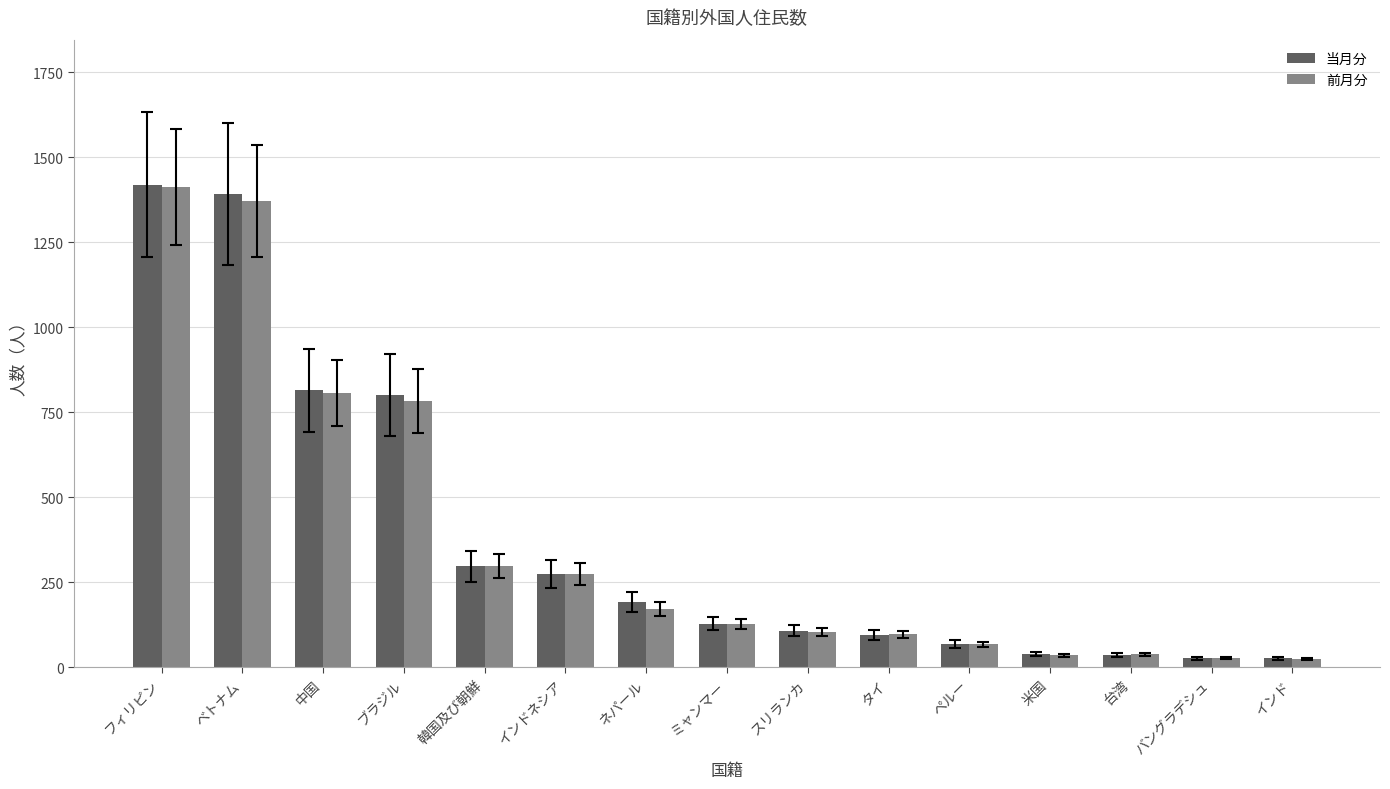

What is the average value of the 当月分 series?

382